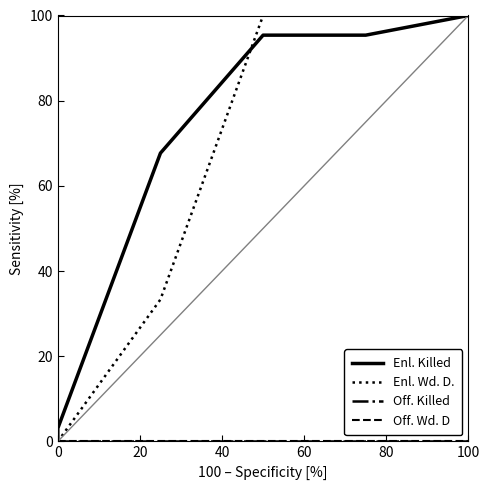

What is the difference between the maximum and minimum values in the Enl. Wd. D. series?

100.0